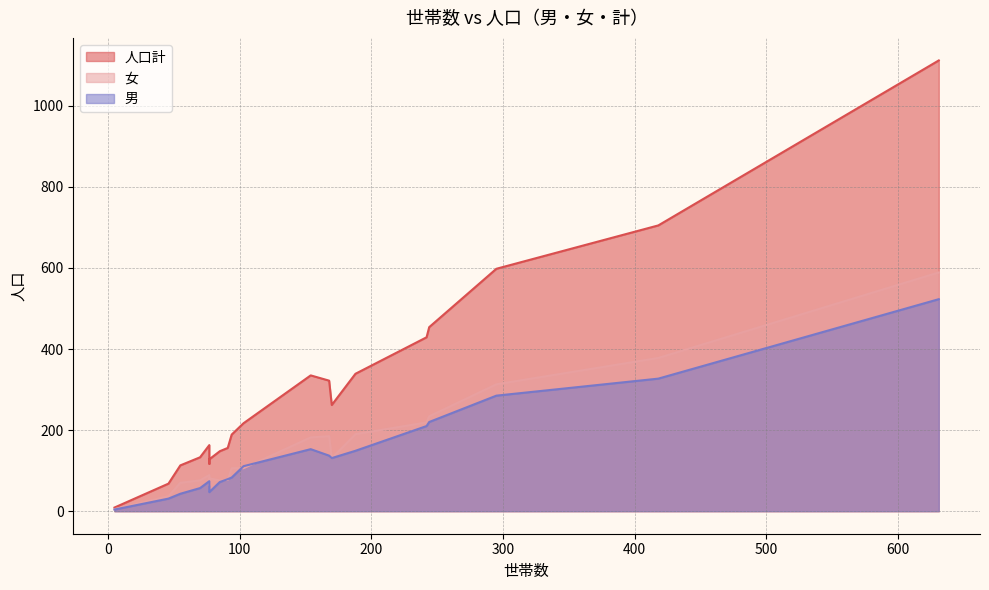

At how many categories does at least one series exceed 962?

1